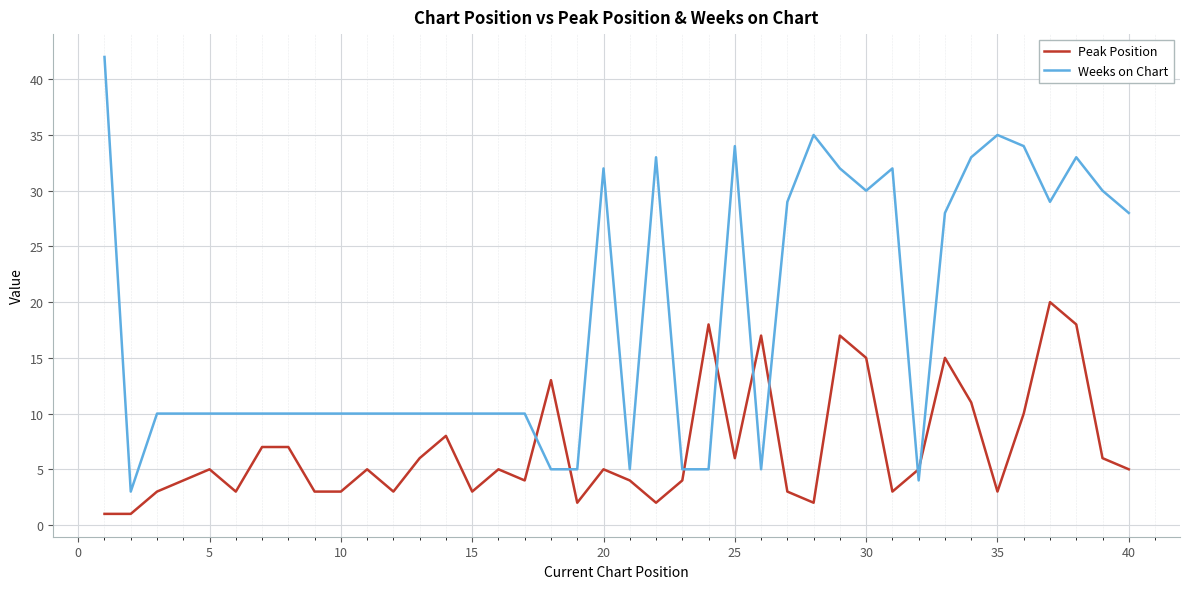

What are all the series names shown in the legend?

Peak Position, Weeks on Chart